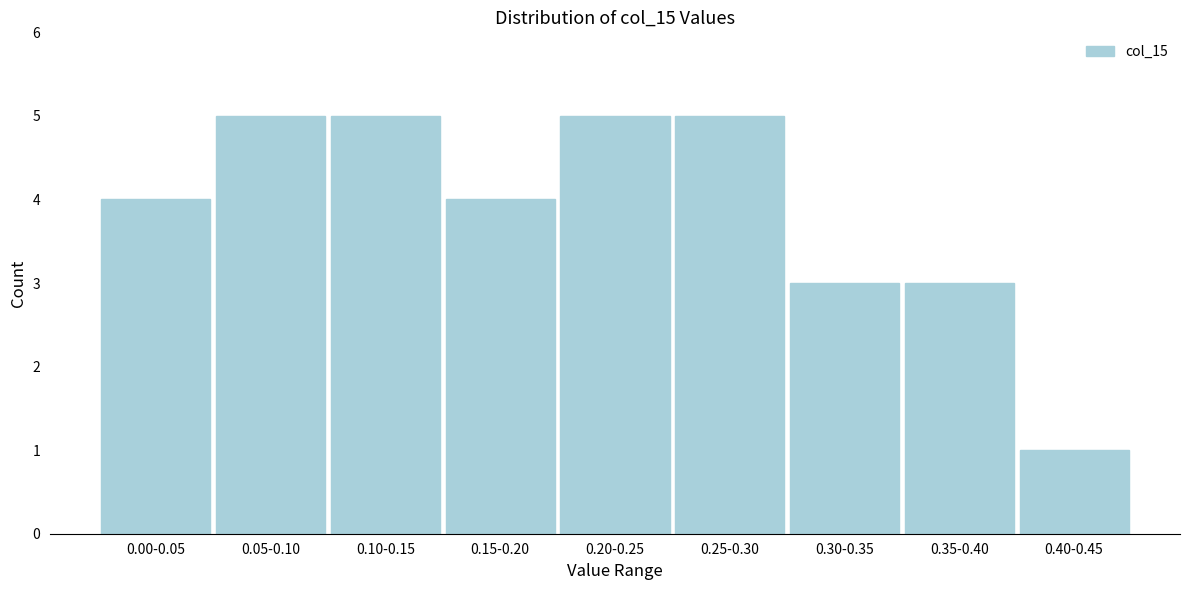

Reading left to right, list all the values displayed in this chart.

4	5	5	4	5	5	3	3	1